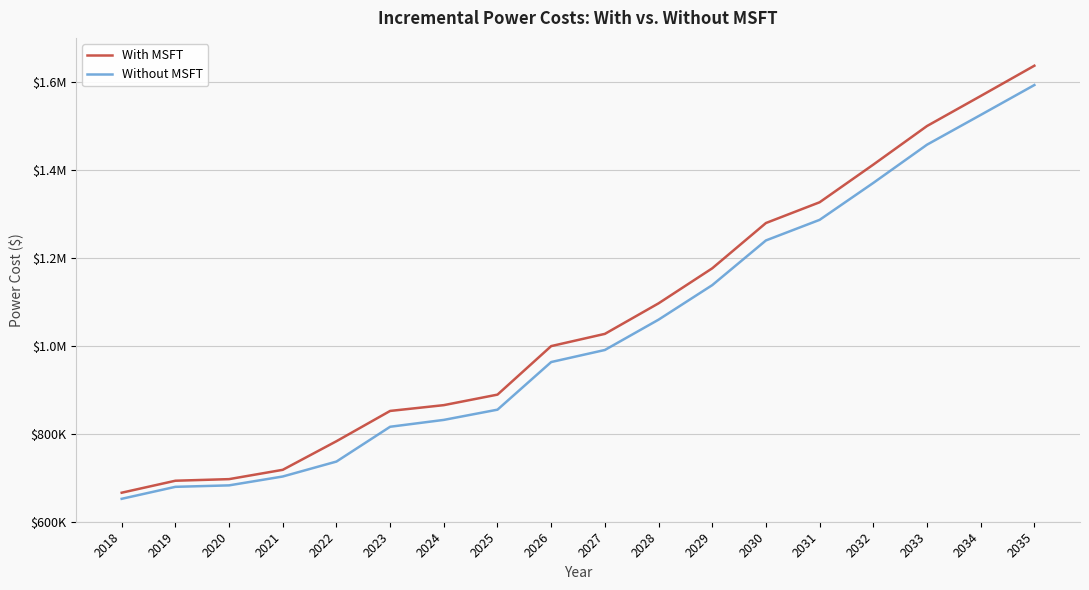

Does the chart display data point markers on the line(s)?

No